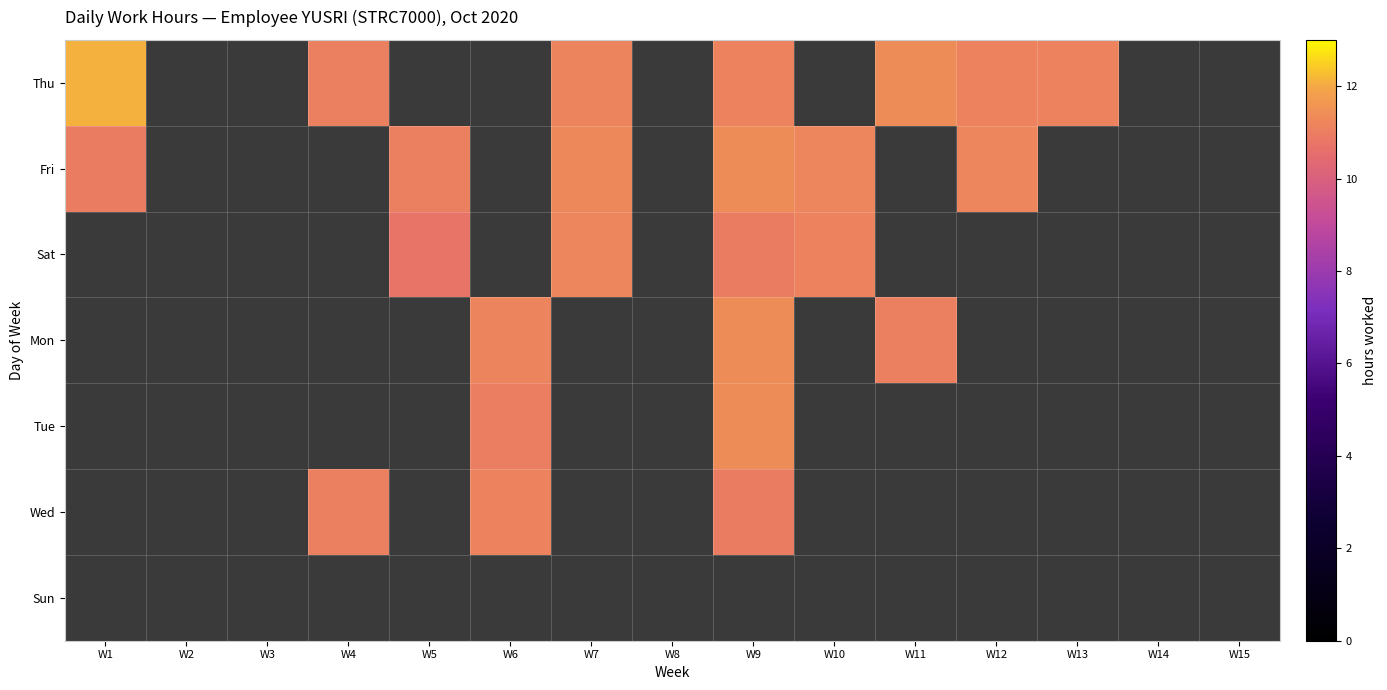

List the series in order of their peak value, lowest first.

Sun, Wed, Sat, Mon, Fri, Tue, Thu